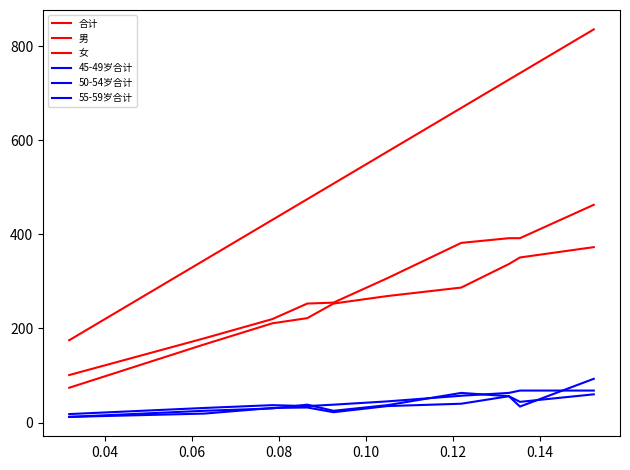

How many lines are shown in the chart?

6